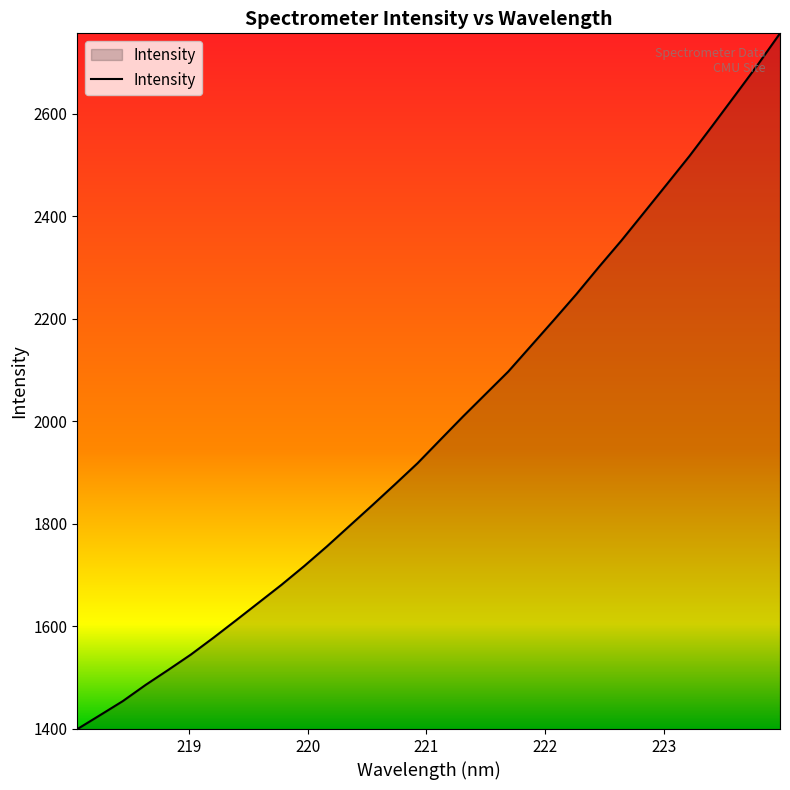

What is the minimum value shown in the chart?

1399.5